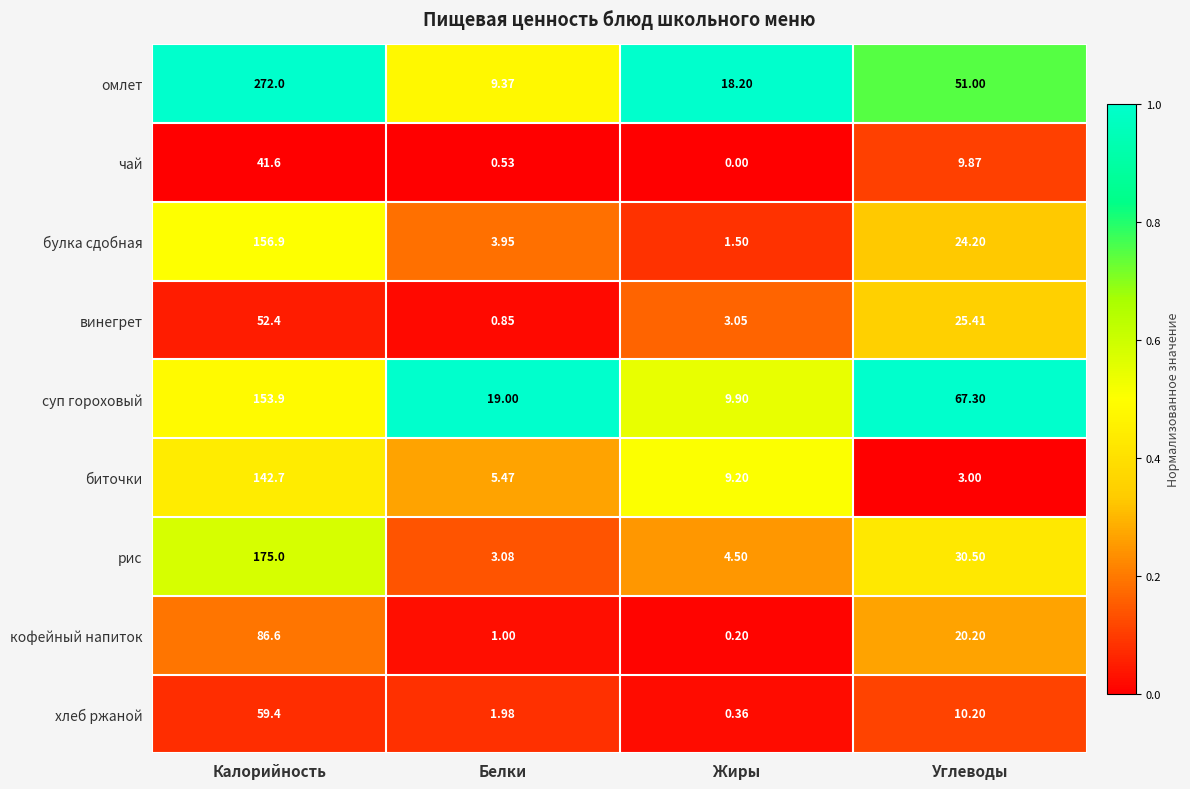

Where is биточки nearest to the value 72?

Жиры